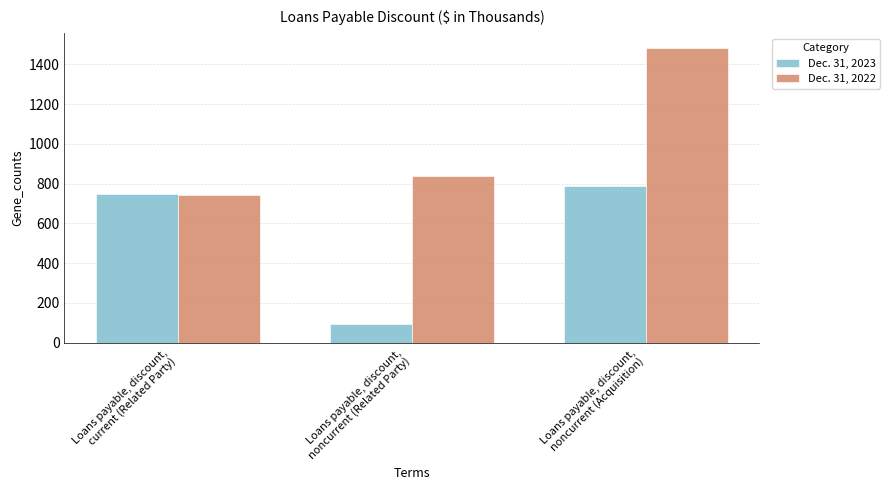

What position from the left is Loans payable, discount,
noncurrent (Related Party)?

2